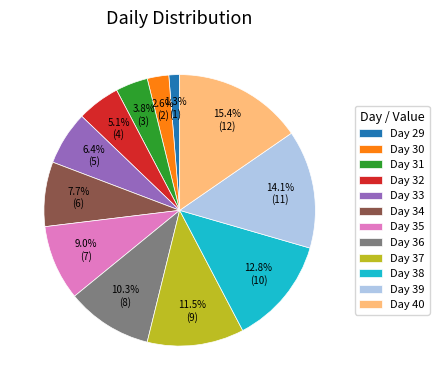

Which has a higher value, Day 32 or Day 34?

Day 34